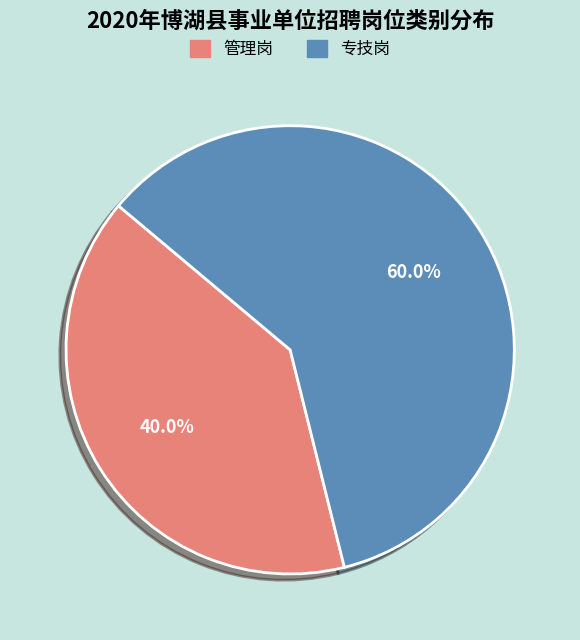

What portion of the pie excludes 专技岗?

40.0%